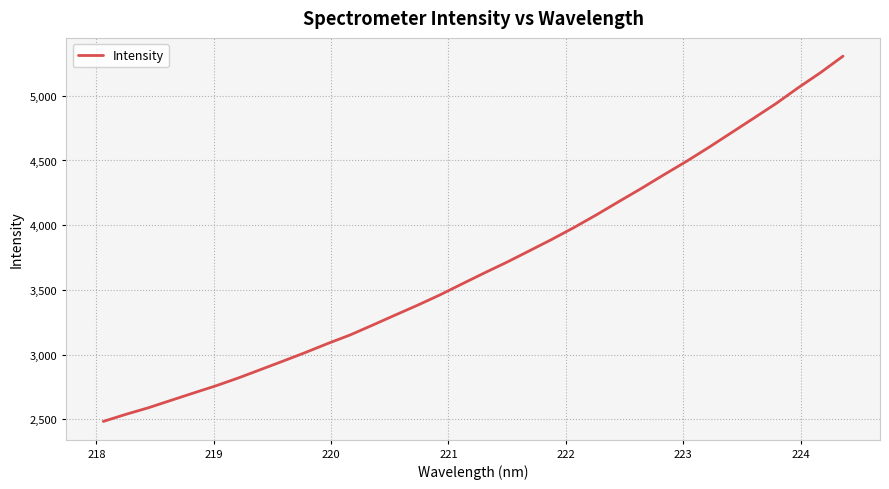

What is the smallest value displayed?

2483.9